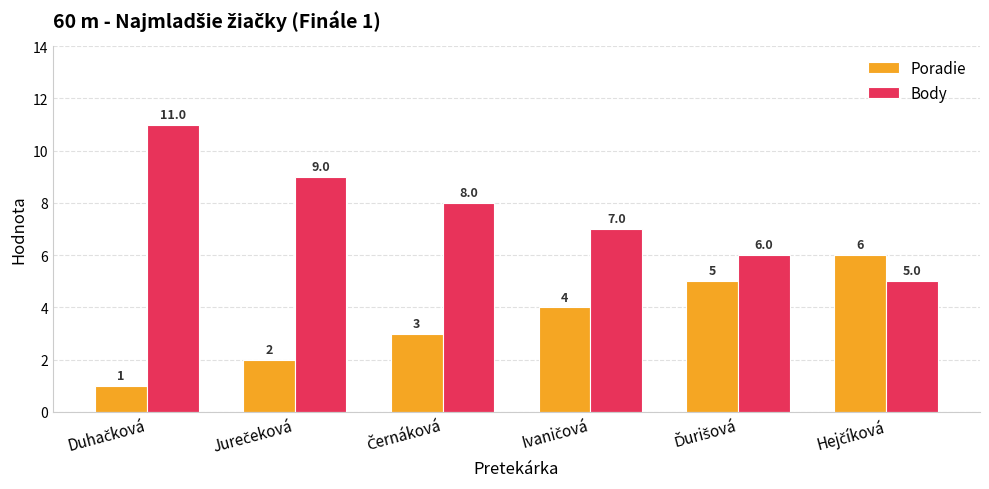

List the series in order of their overall mean, lowest first.

Poradie, Body